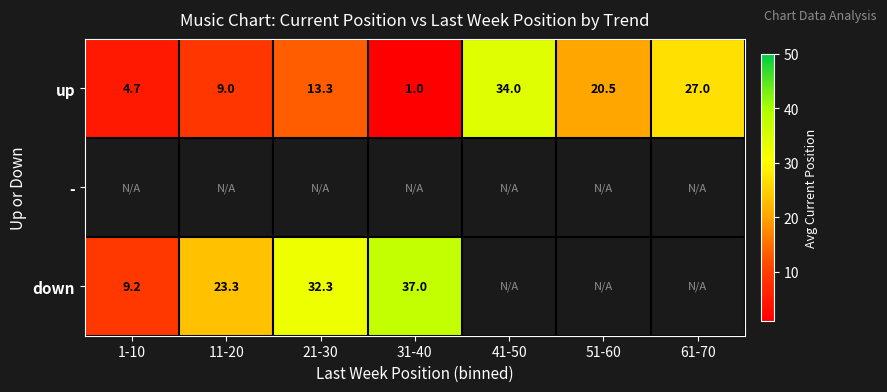

At which category does the chart reach its minimum across all series?

31-40